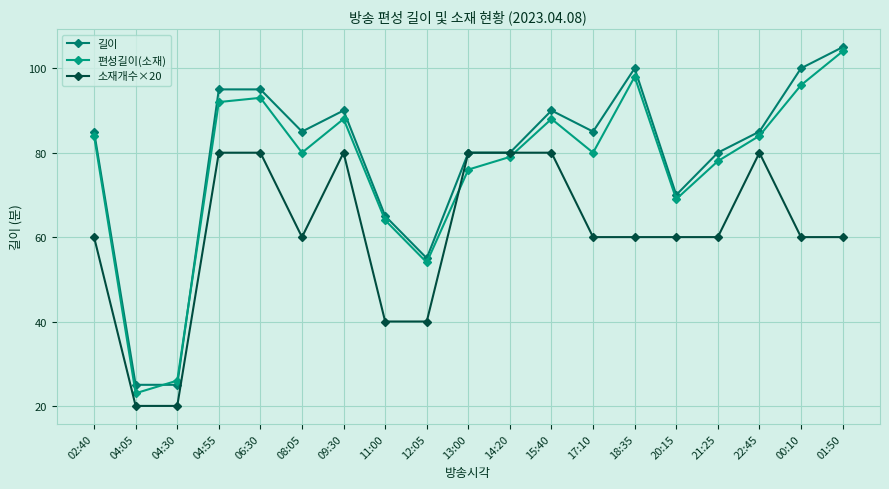

After their last crossing, which series has the higher values: 길이 or 편성길이(소재)?

길이